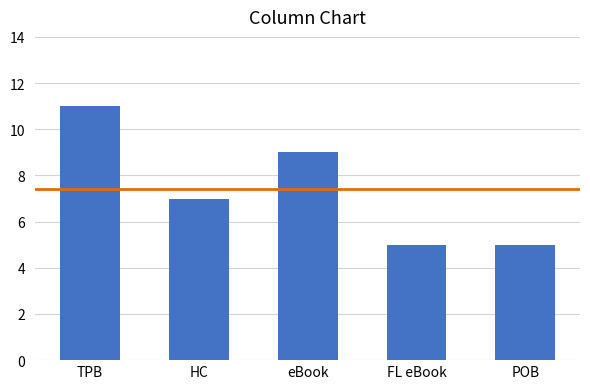

What is the ratio of the value at POB to the value at HC?

0.7